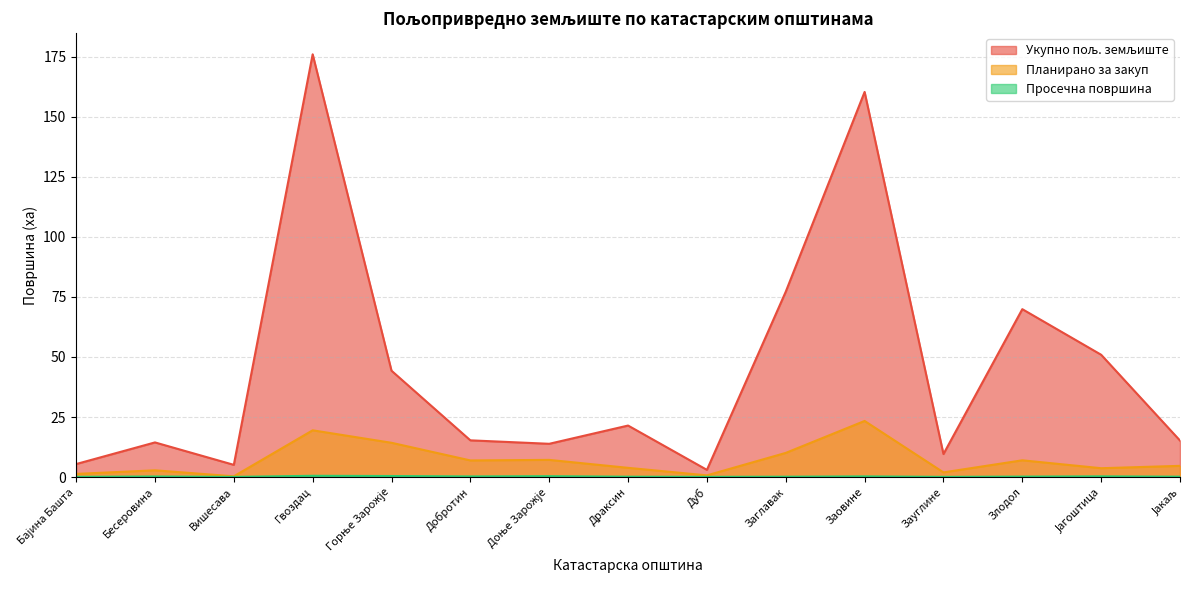

What is the lowest value of the Укупно пољ. земљиште series?

3.0